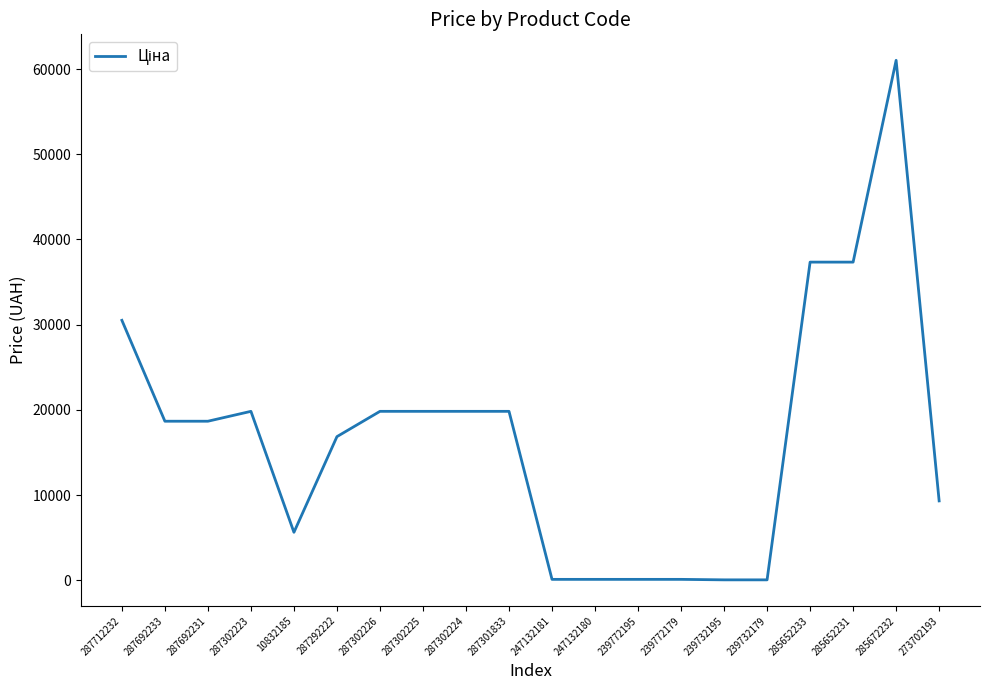

At which label is the value closest to 30540?

287712232